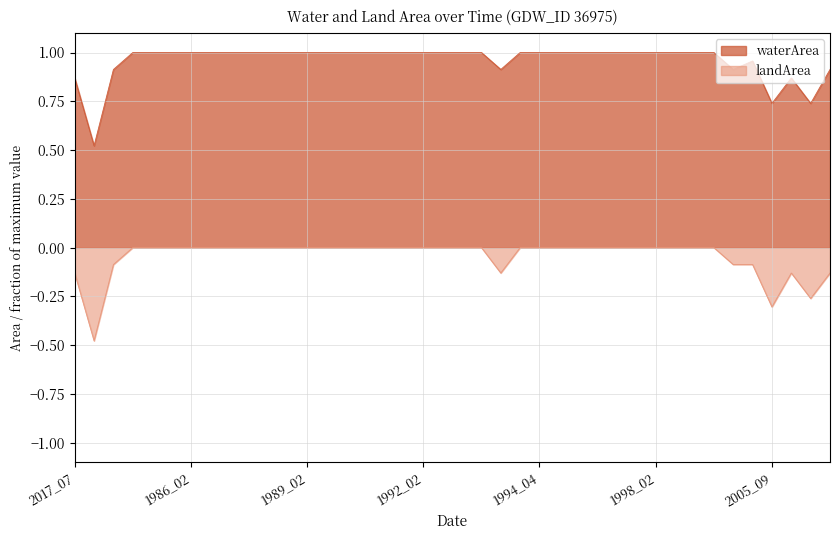

Does the chart display data point markers on the line(s)?

No